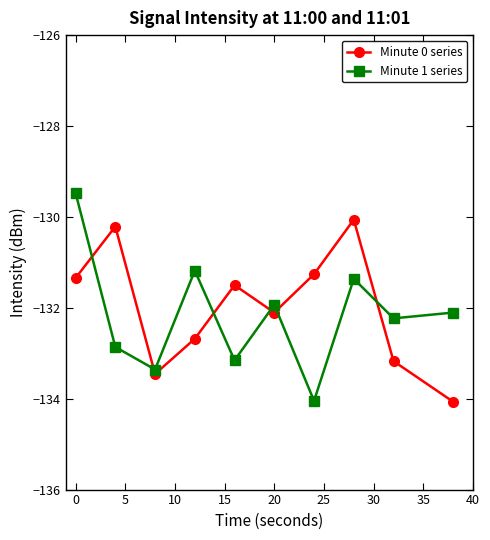

What is the maximum value for Minute 1 series?

-129.5